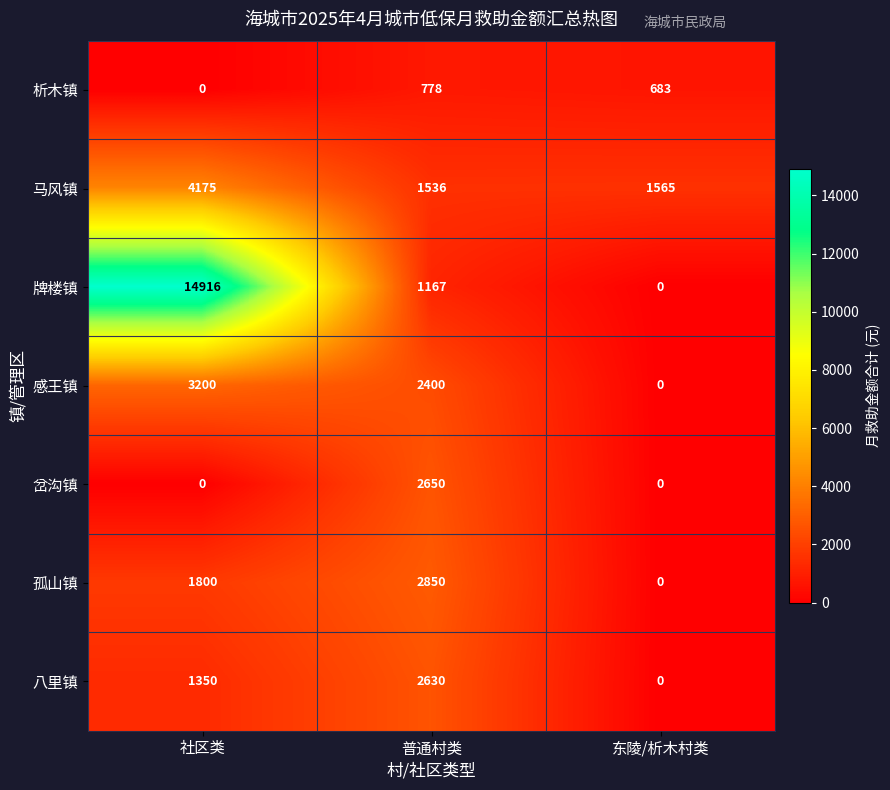

Reading left to right, list all the values displayed in this chart.

析木镇: 社区类=0	普通村类=778	东陵/析木村类=683
马风镇: 社区类=4175	普通村类=1536	东陵/析木村类=1565
牌楼镇: 社区类=14916	普通村类=1167	东陵/析木村类=0
感王镇: 社区类=3200	普通村类=2400	东陵/析木村类=0
岔沟镇: 社区类=0	普通村类=2650	东陵/析木村类=0
孤山镇: 社区类=1800	普通村类=2850	东陵/析木村类=0
八里镇: 社区类=1350	普通村类=2630	东陵/析木村类=0